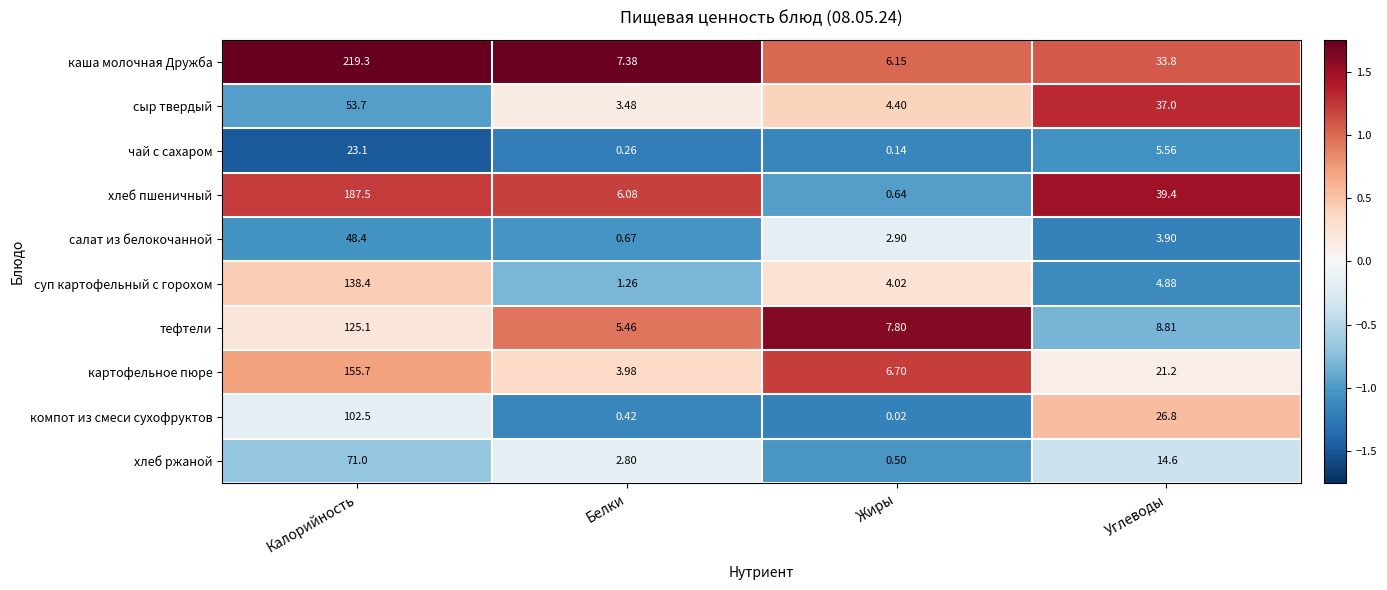

Which series has the largest total across all categories?

каша молочная Дружба